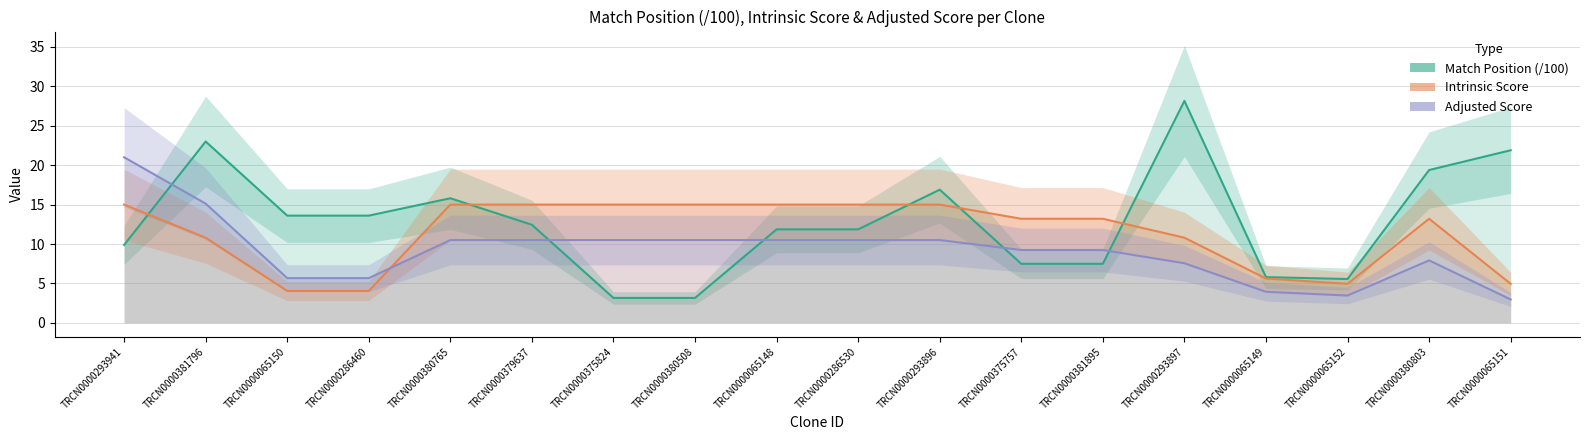

True or false: Intrinsic Score has more than 1 interior local peaks.

False